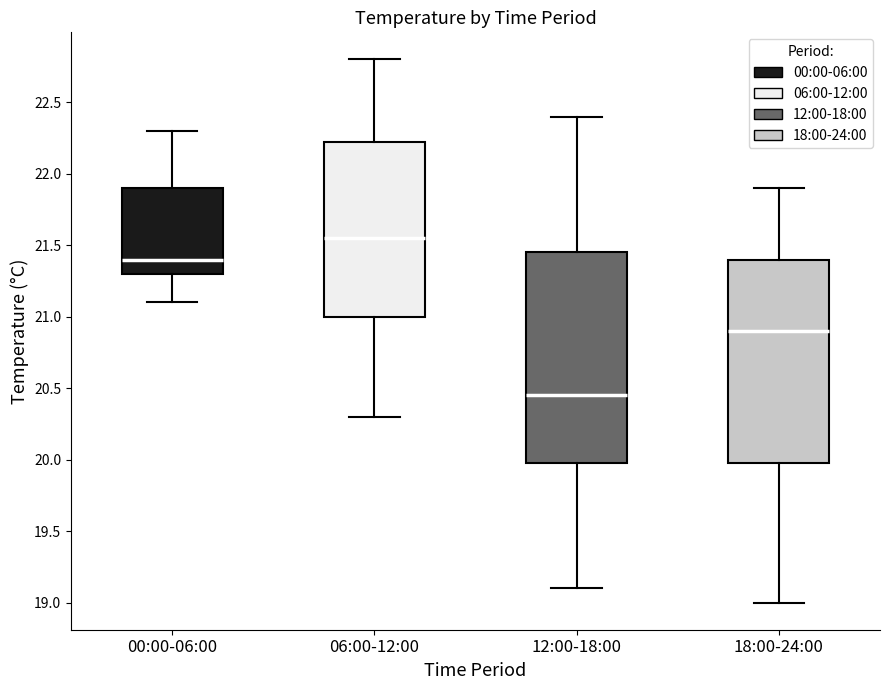

Where is the upper edge of the box for 18:00-24:00 on the y-axis? The values are not printed on the chart, so give them approximately, as read against the axis.

21.40